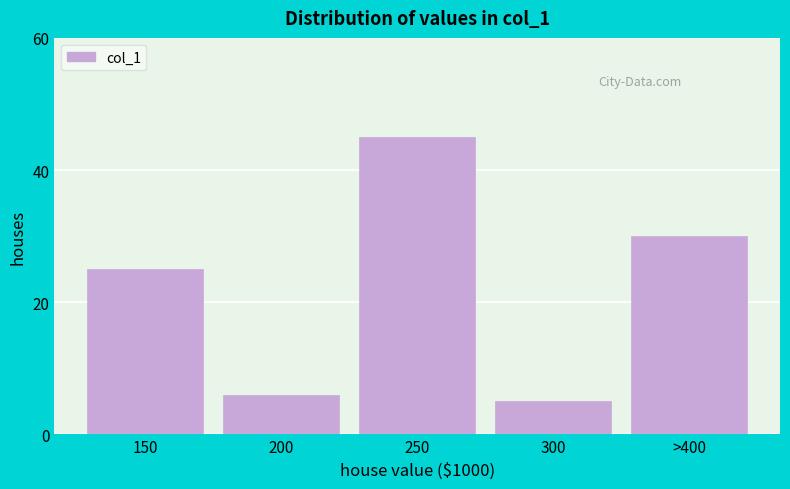

Reading left to right, what are all the values shown in this chart?

150=25	200=6	250=45	300=5	>400=30